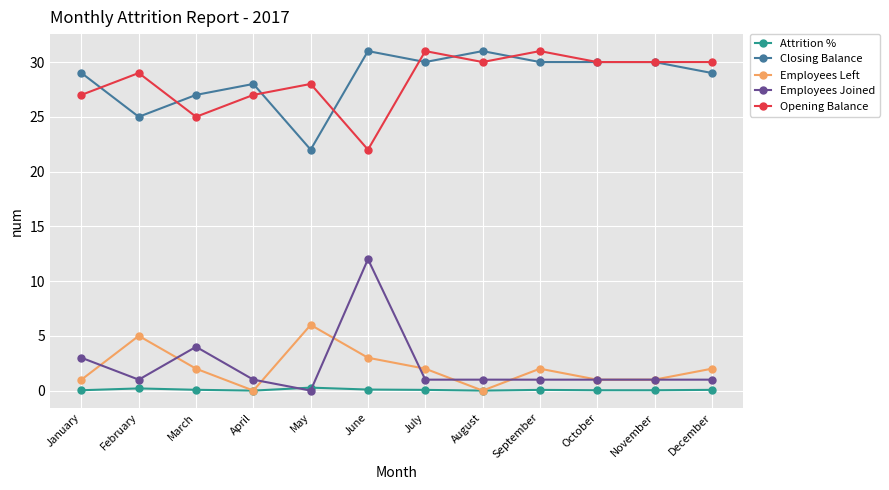

True or false: Employees Joined and Opening Balance cross at least once.

False